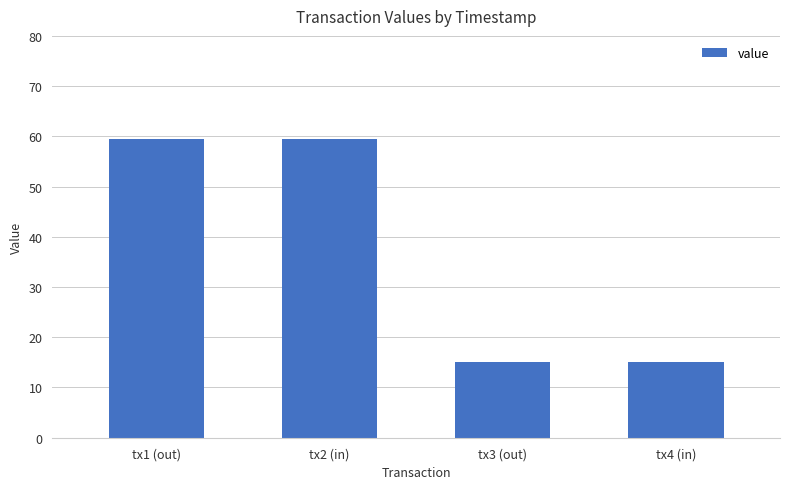

What is the label of the 4th bar from the left?

tx4 (in)